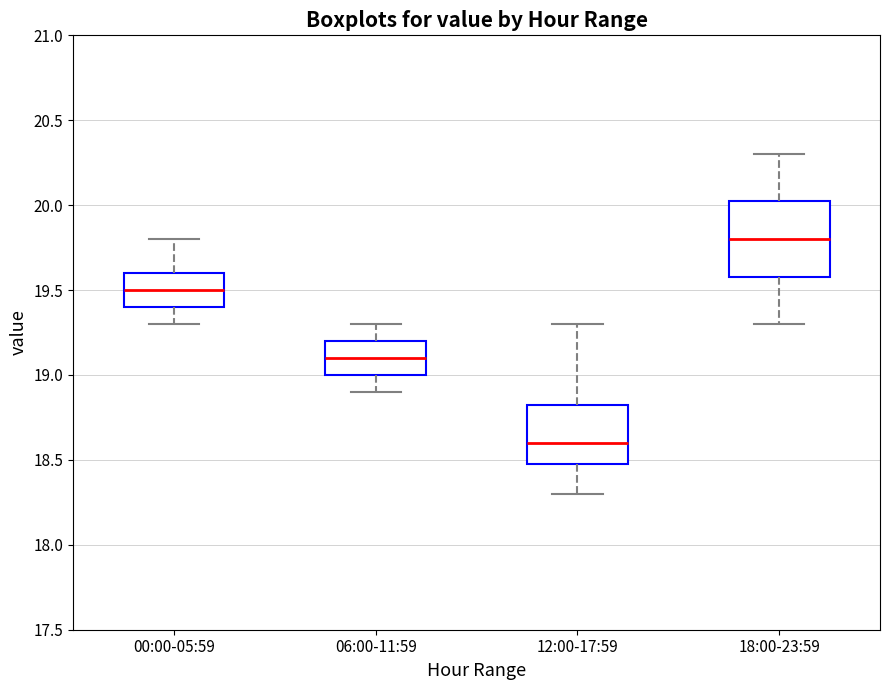

Which box is the tallest, from its lower edge to its upper edge?

18:00-23:59